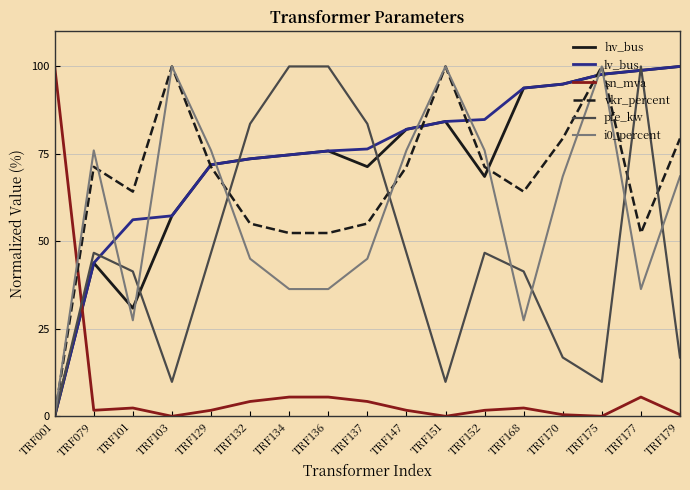

What are all the series names shown in the legend?

hv_bus, lv_bus, sn_mva, vkr_percent, pfe_kw, i0_percent